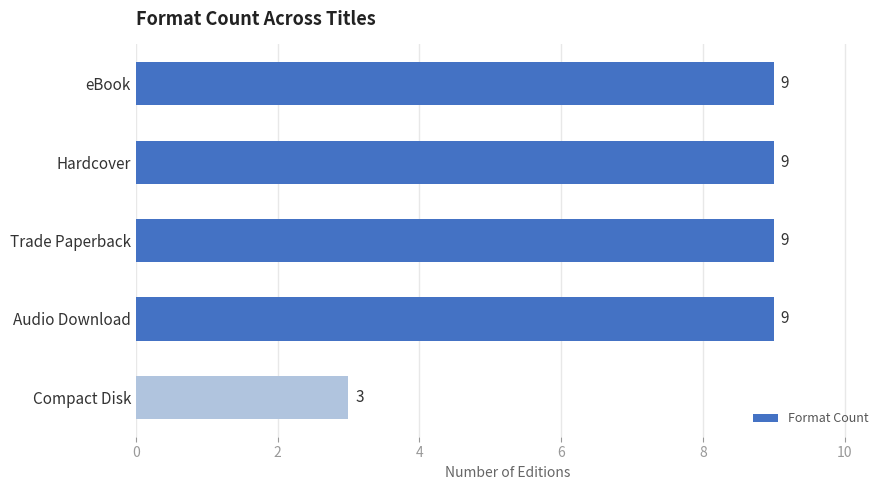

Reading top to bottom, extract all data points from this chart.

9	9	9	9	3